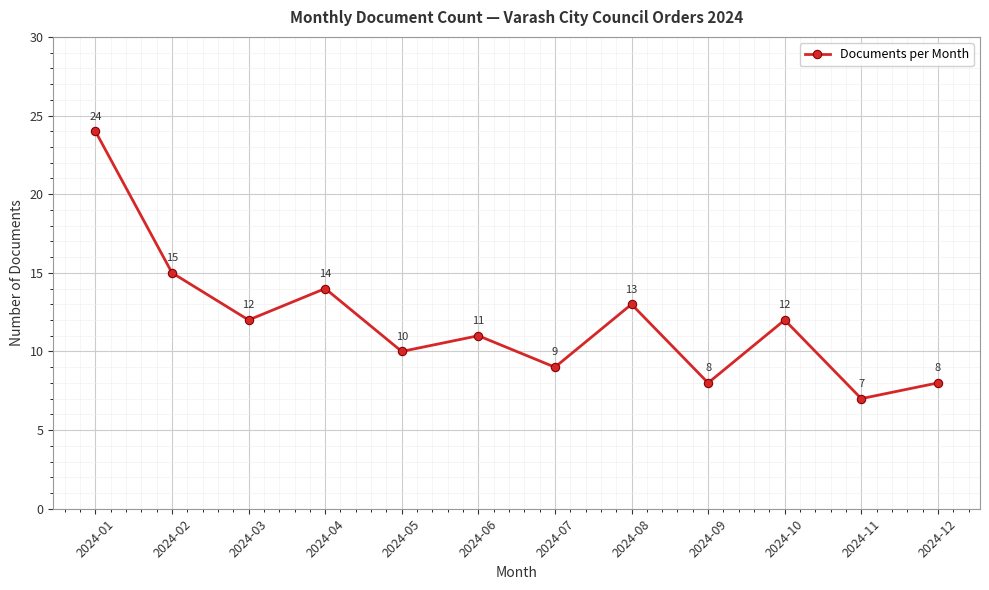

What is the greatest value displayed?

24